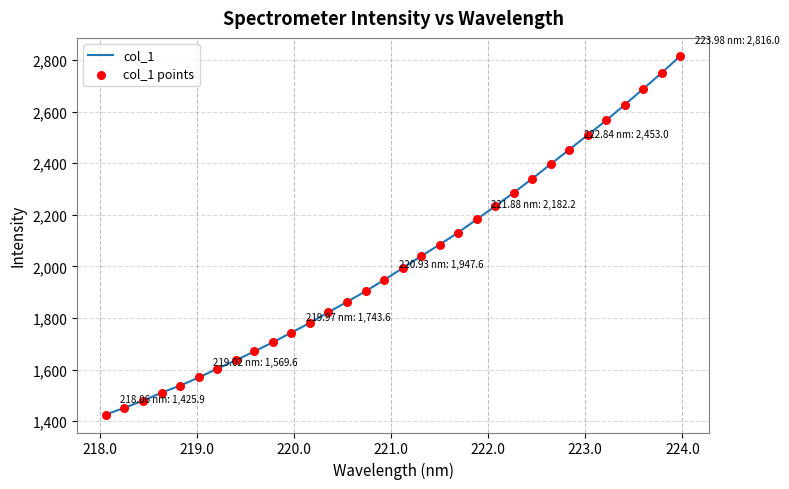

What is the minimum value shown in the chart?

1425.9